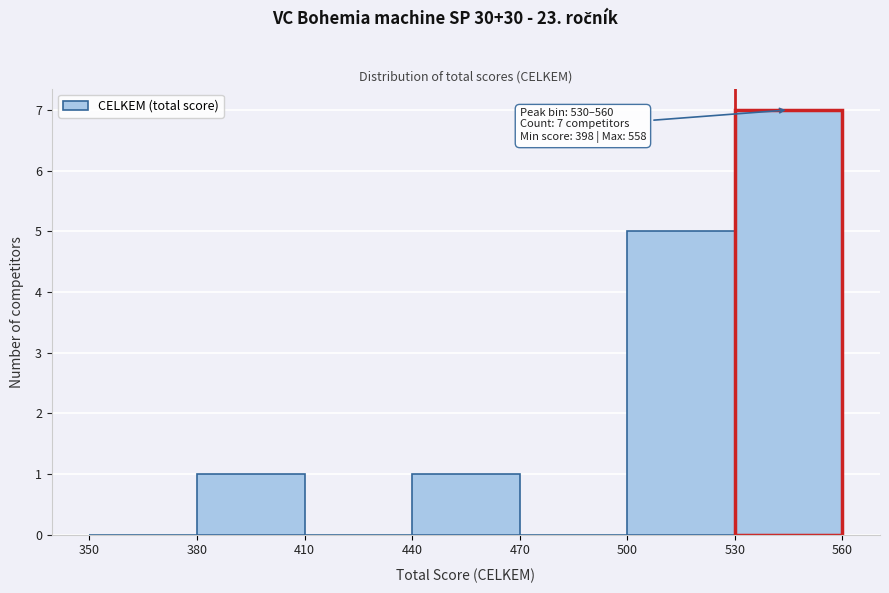

Over which range of the x-axis is the bar tallest?

530 to 560